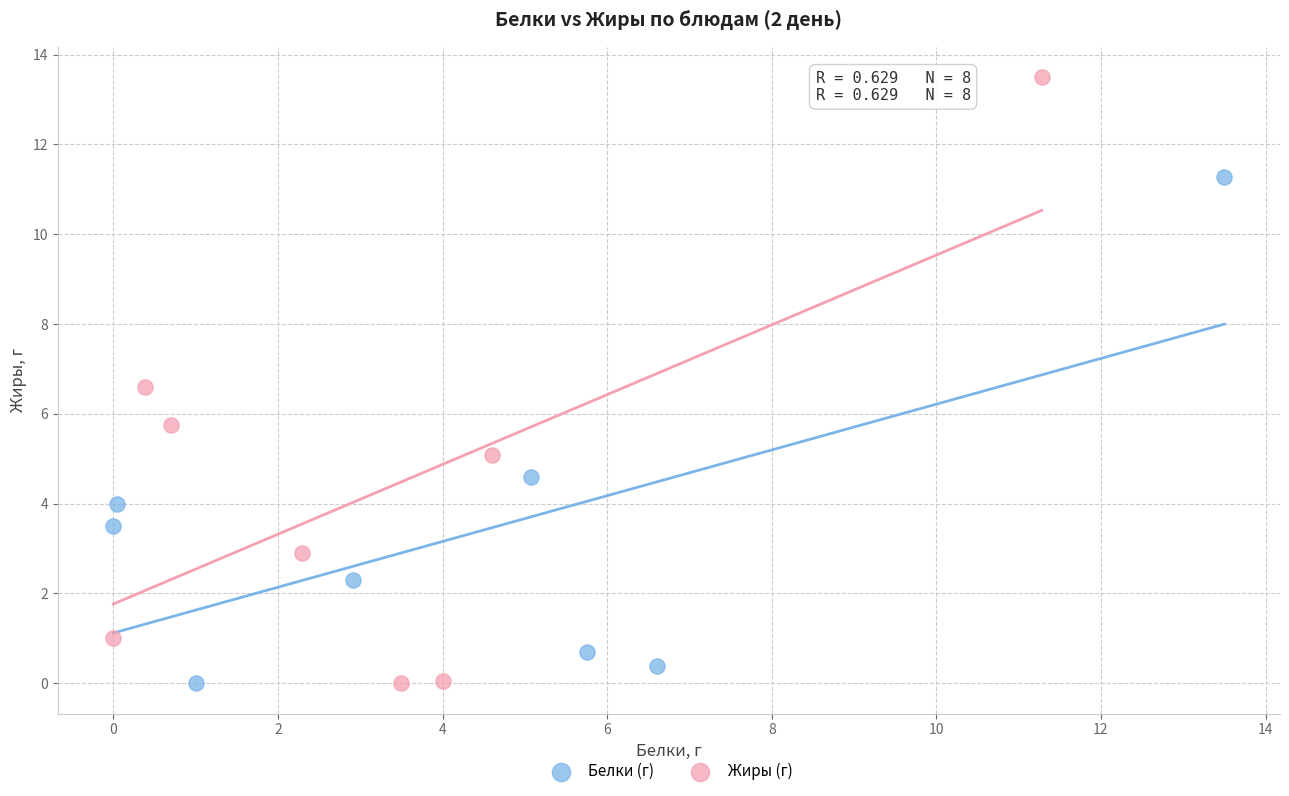

Which series contains the highest Y value?

Жиры (г)